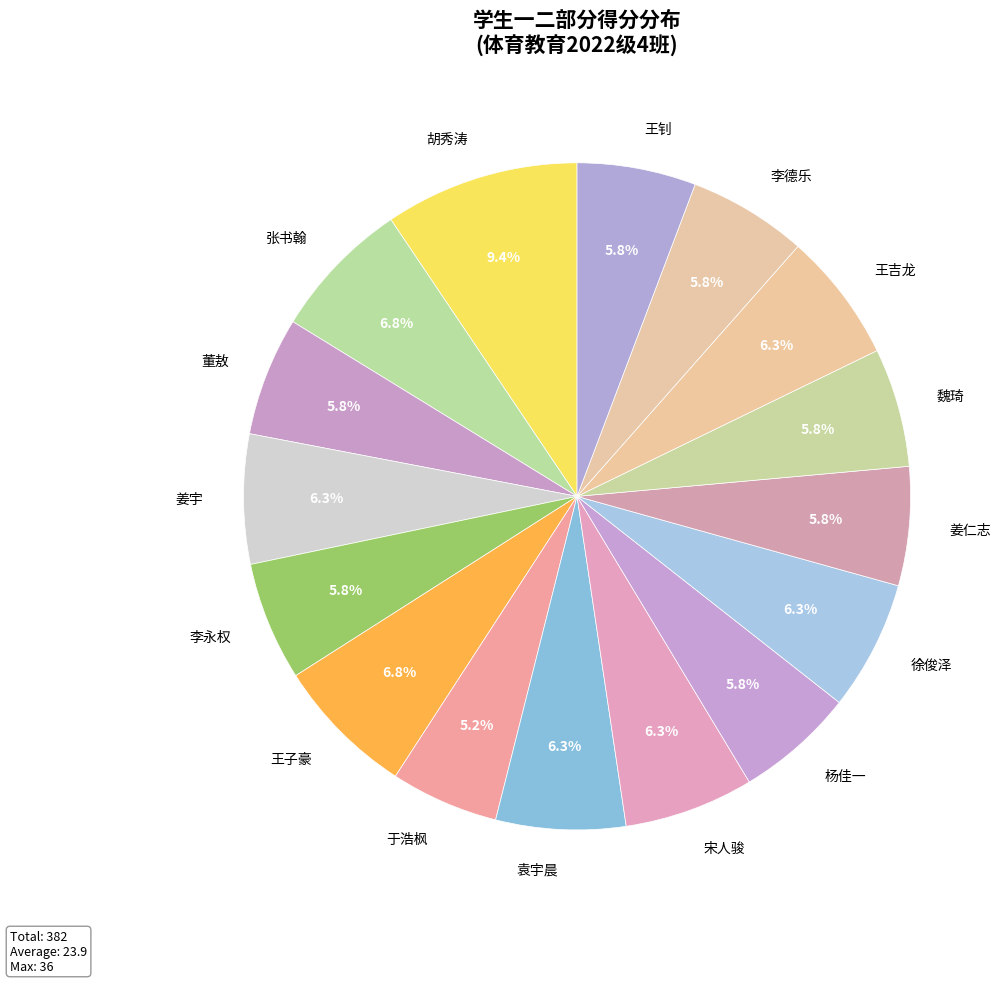

Does 魏琦 account for over 50% of the chart?

No